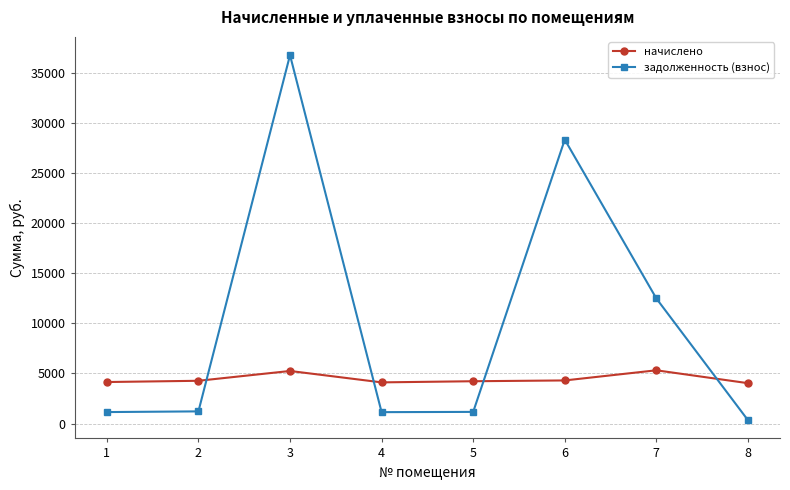

What value does the начислено series have at 3?

5249.9